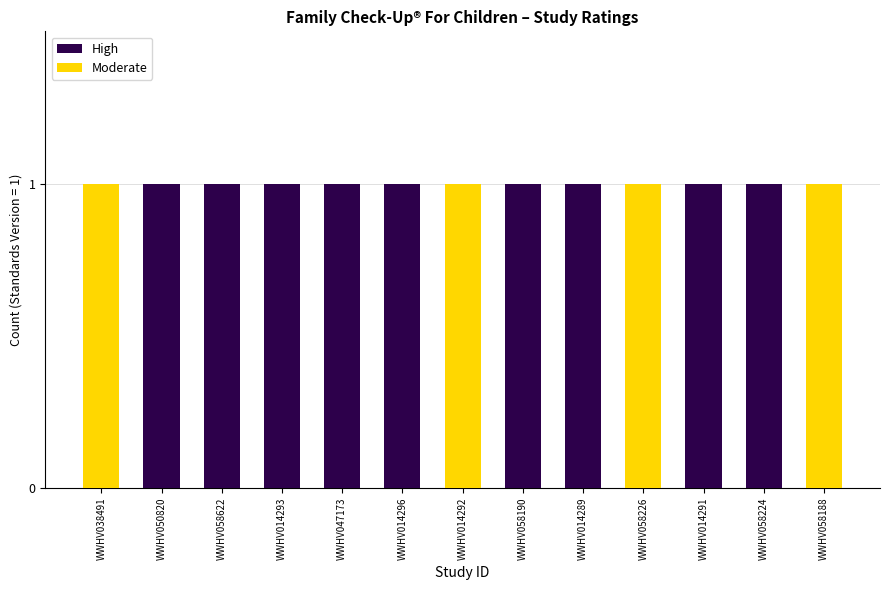

Is it true that High equals 1 at WWHV014289?

True